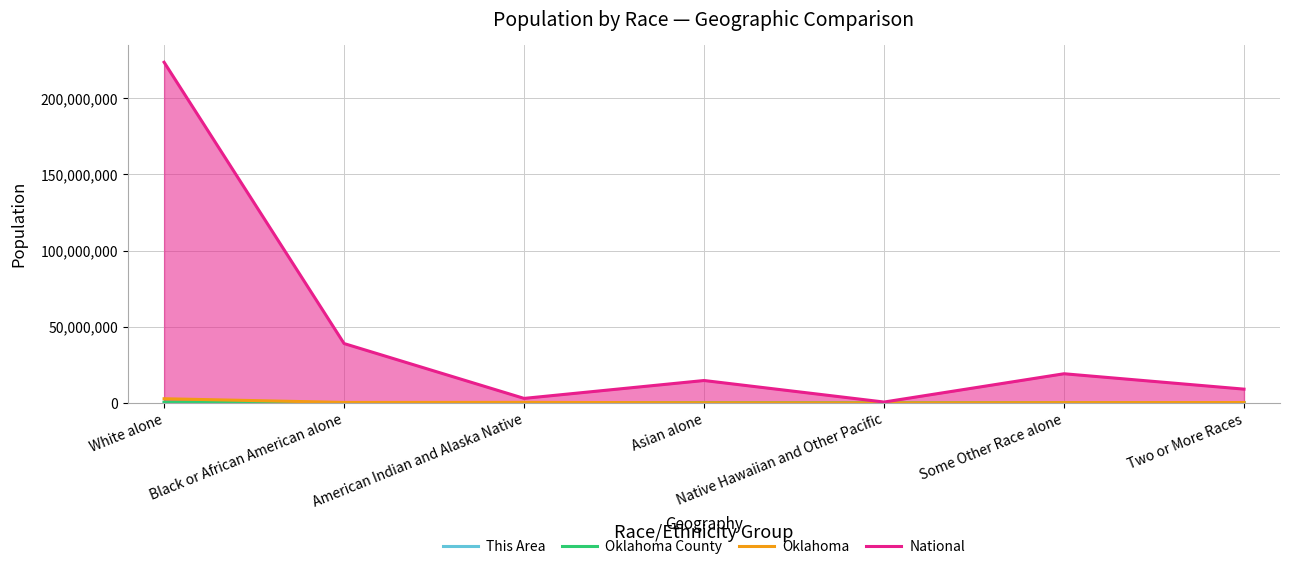

Is it true that This Area equals 79 at American Indian and Alaska Native?

True